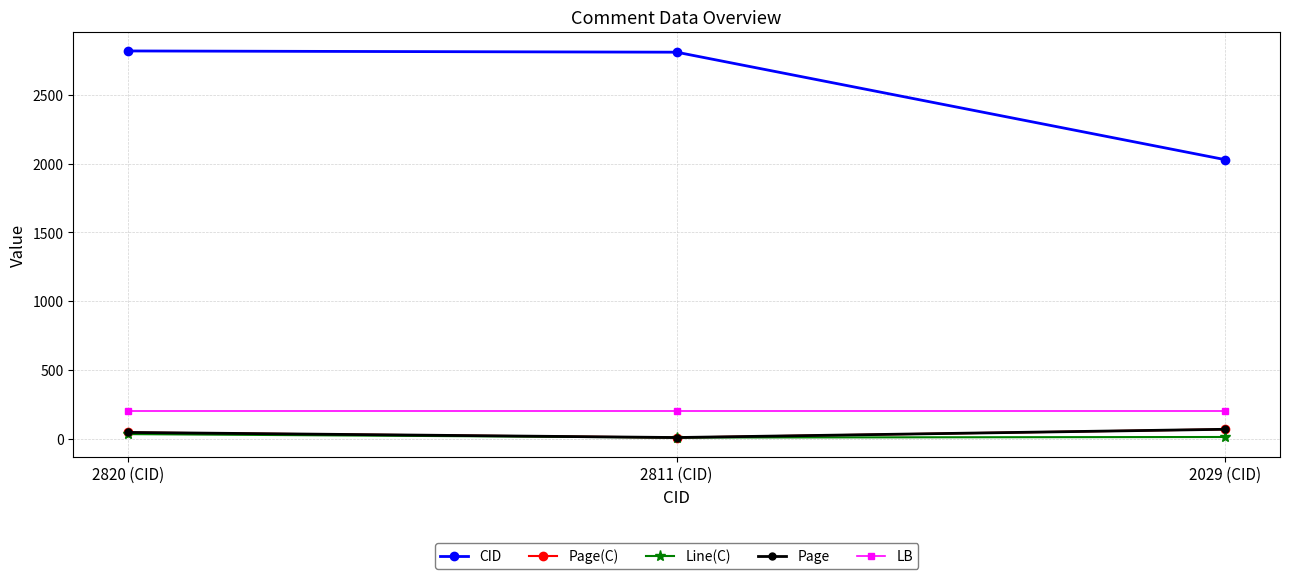

What is the approximate value of CID at 2820 (CID)?

2820.0